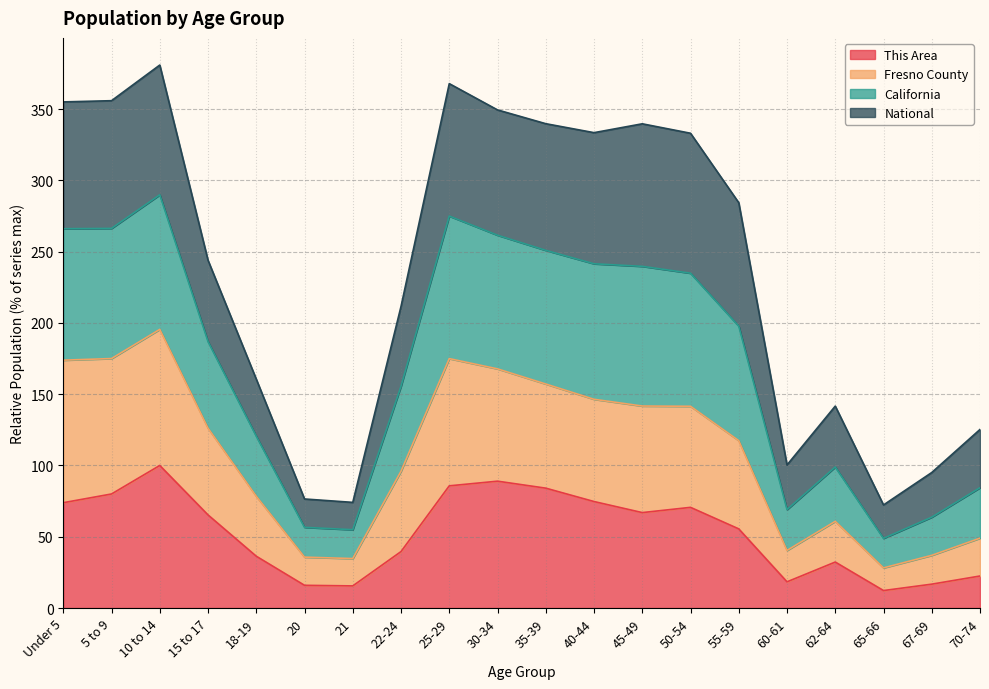

The value of This Area at 70-74 is 35.2. True or false?

False